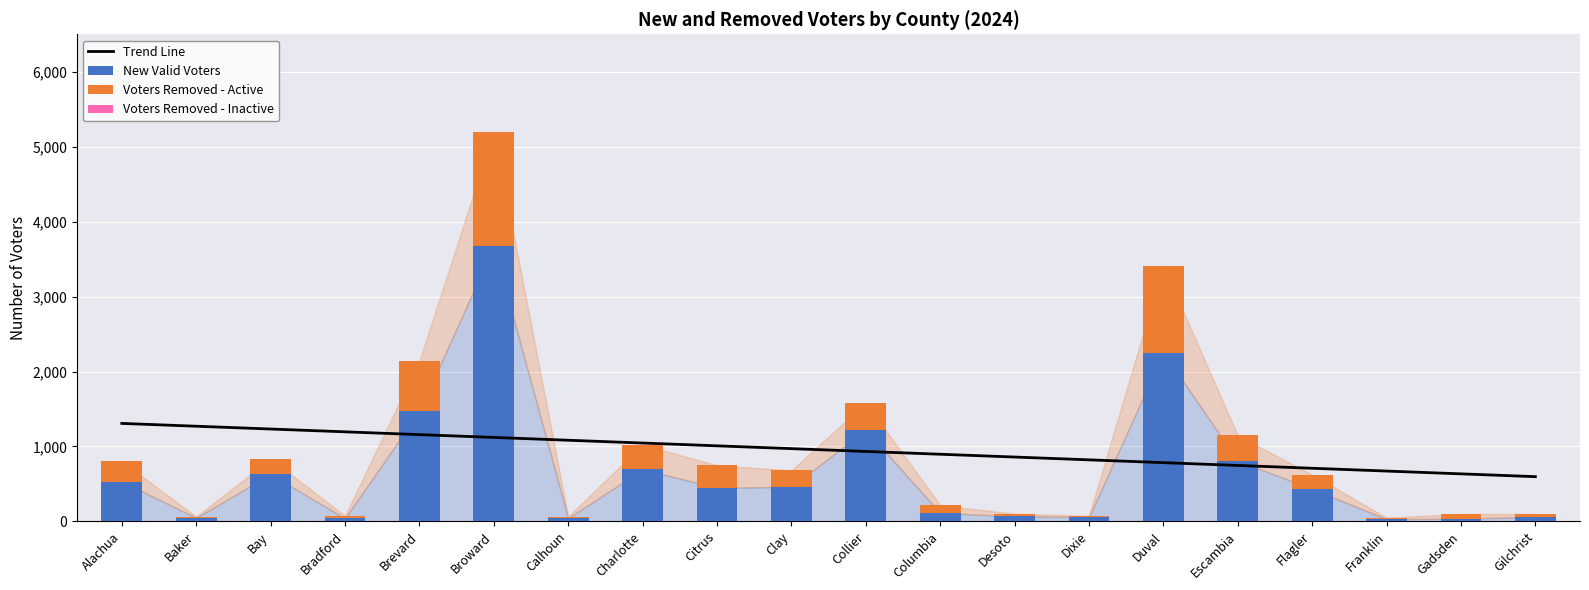

Rank the series at Desoto from lowest to highest value.

Voters Removed - Inactive, Voters Removed - Active, New Valid Voters, Trend Line